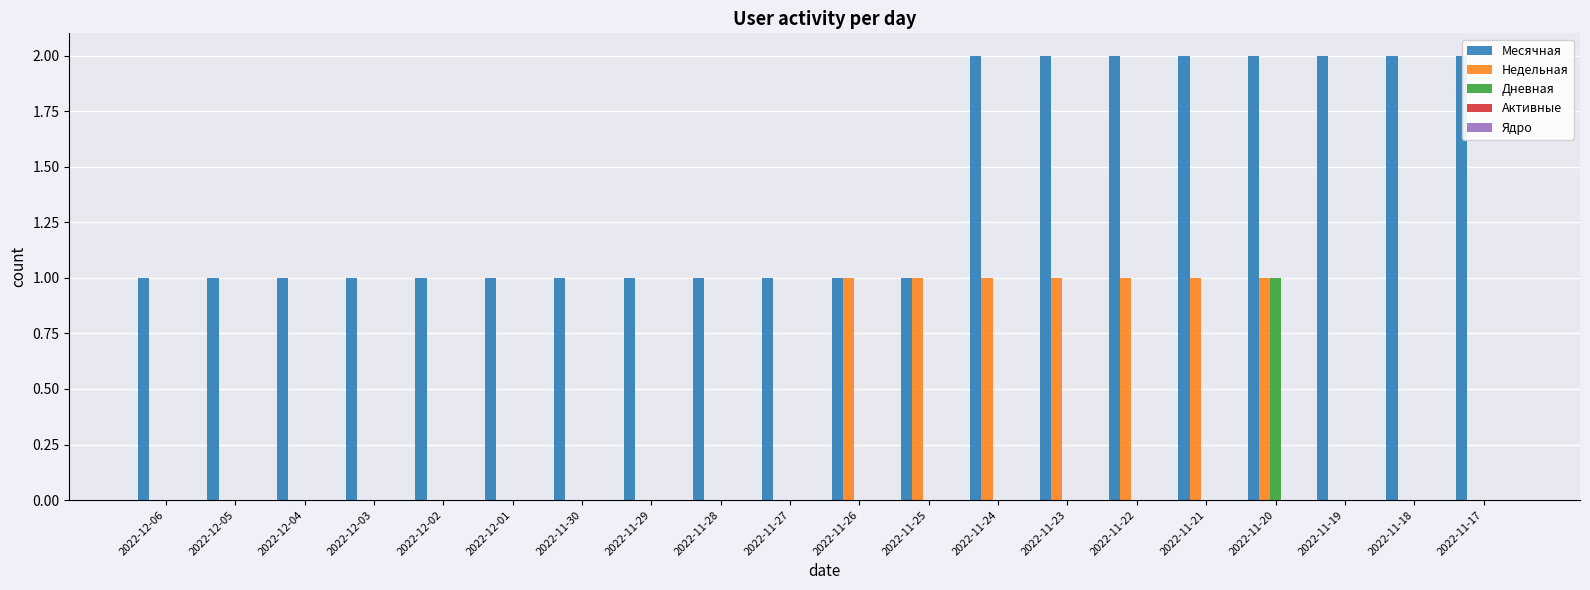

What is the sum of all Месячная values?

28